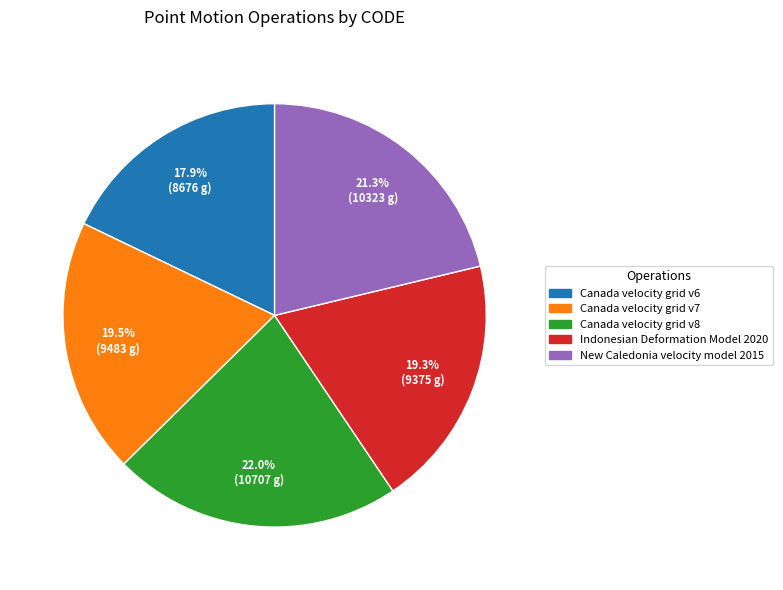

What is the total percentage of Indonesian Deformation Model 2020 and Canada velocity grid v6?

37.2%